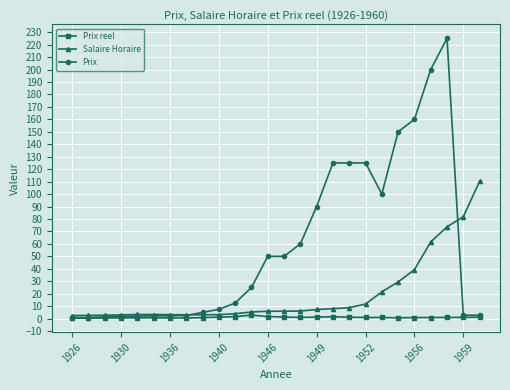

List the series in order of their peak value, lowest first.

Prix reel, Salaire Horaire, Prix